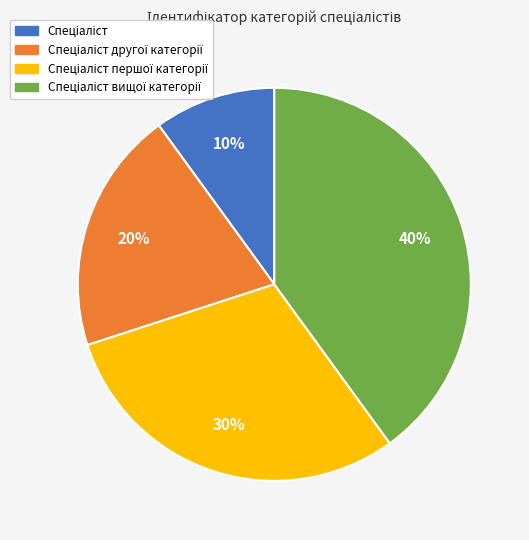

Is there any slice that represents more than half of the pie?

No